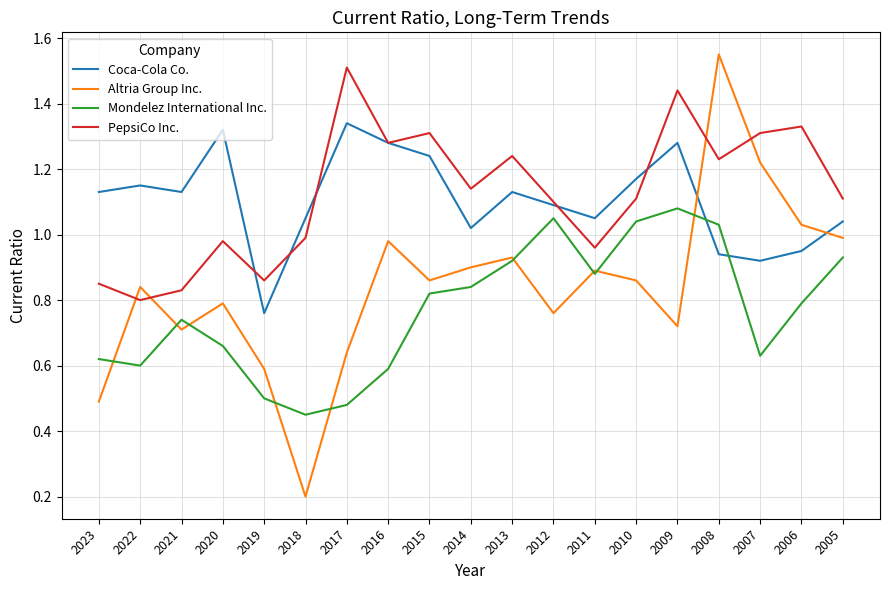

What is the sum of the Coca-Cola Co. values at 2019 and 2016?

2.0